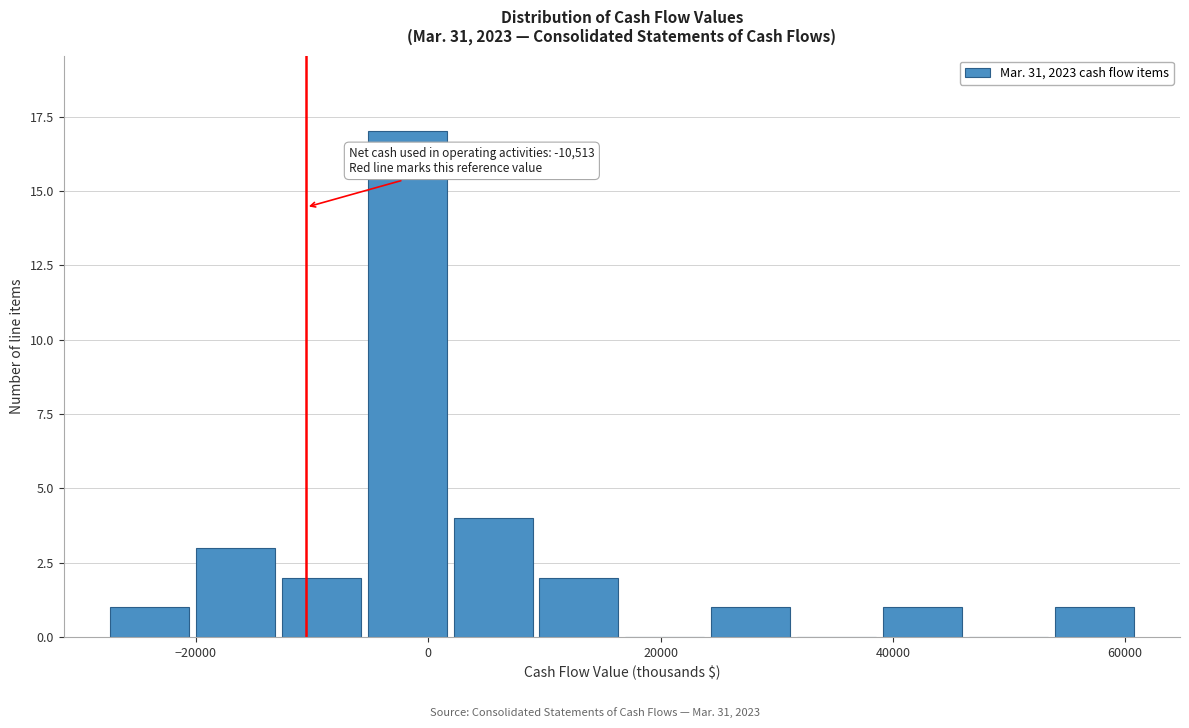

Read against the x-axis, roughly where is the centre of the tallest bar?

-2000